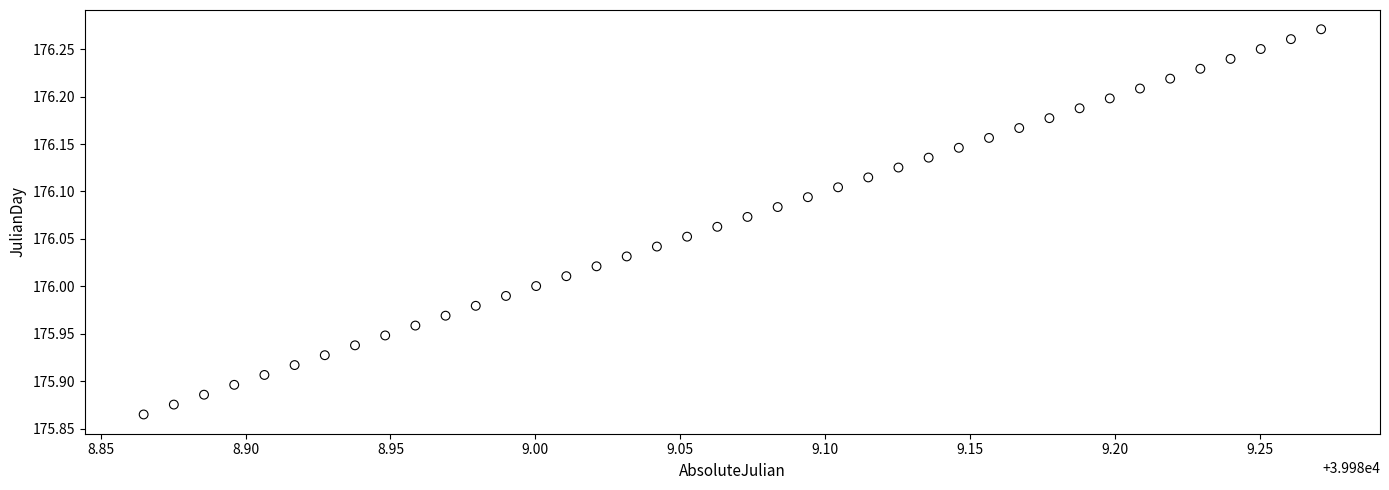

What is the range of X values (max minus min)?

0.4